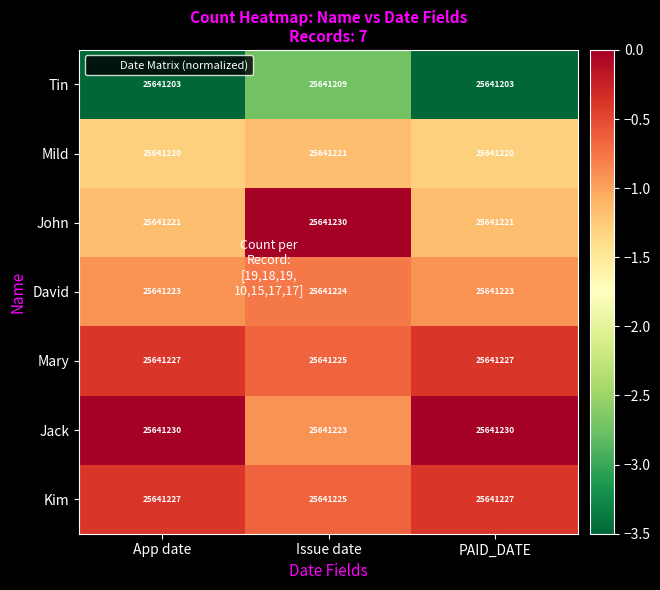

Is the value of Mary at Issue date greater than the value of David at App date?

Yes